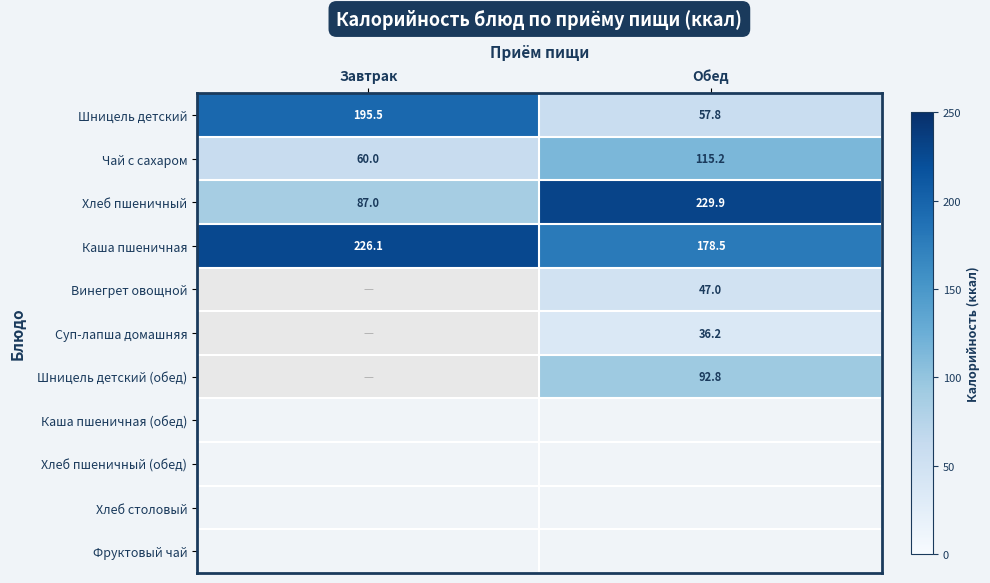

What is the average value of the Каша пшеничная series?

202.3